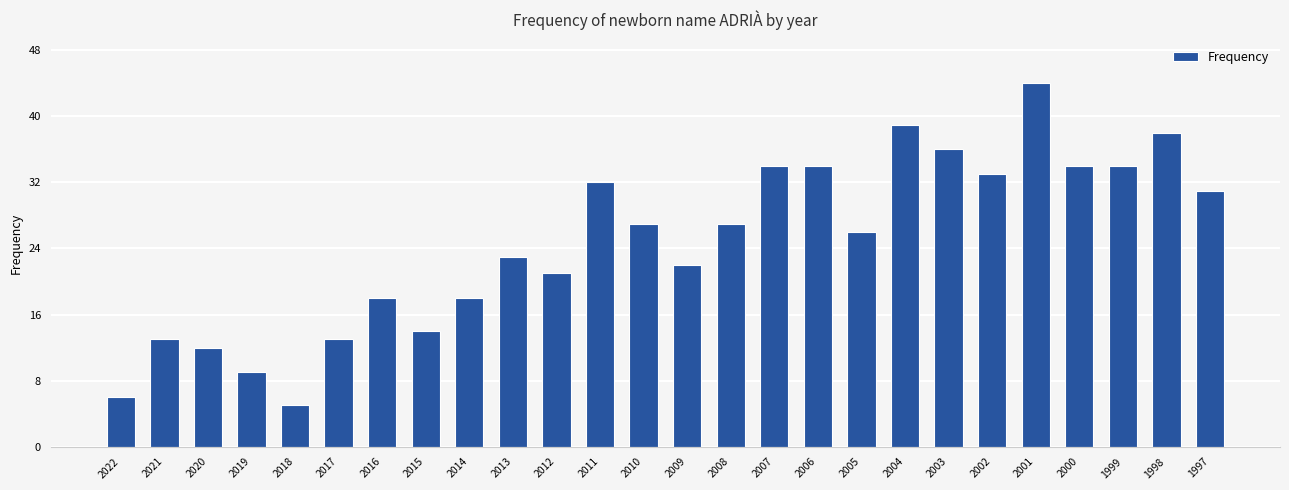

Reading left to right, what are all the values shown in this chart?

2022=6	2021=13	2020=12	2019=9	2018=5	2017=13	2016=18	2015=14	2014=18	2013=23	2012=21	2011=32	2010=27	2009=22	2008=27	2007=34	2006=34	2005=26	2004=39	2003=36	2002=33	2001=44	2000=34	1999=34	1998=38	1997=31